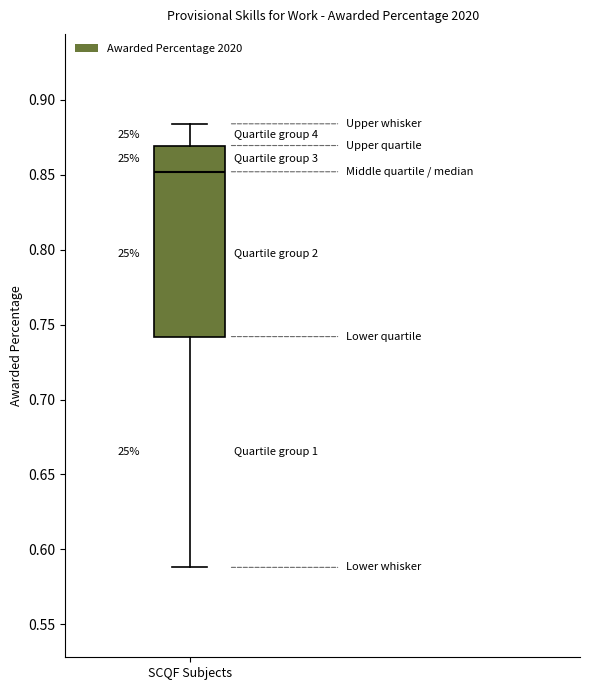

Transcribe this box plot: give where the median line is, the range the box spans, and where the two whiskers end, as read against the y-axis. The values are not printed on the chart, so give them approximately, as read against the axis.

median 0.850, box 0.740 to 0.870, whiskers 0.590 to 0.885